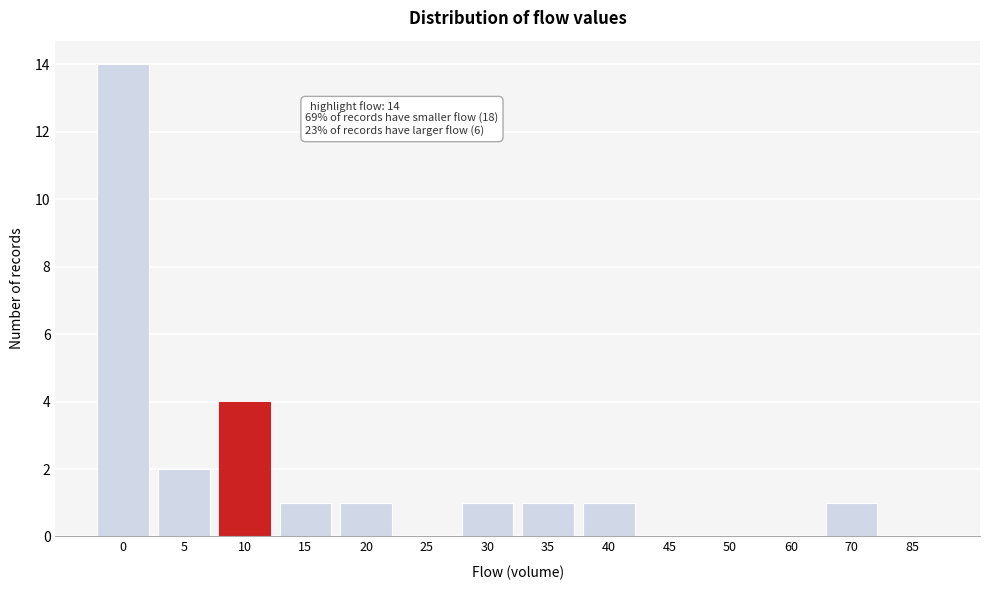

Reading right to left, list all the values displayed in this chart.

85=0	70=1	60=0	50=0	45=0	40=1	35=1	30=1	25=0	20=1	15=1	10=4	5=2	0=14